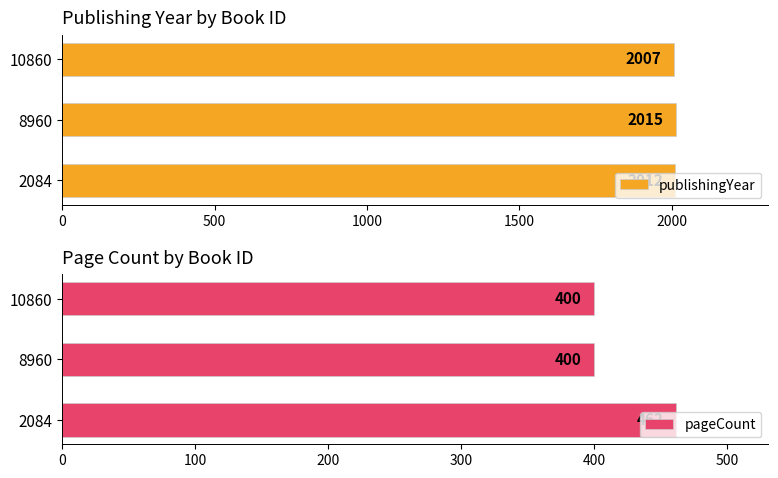

What is the difference between the pageCount values at 10860 and 2084?

62